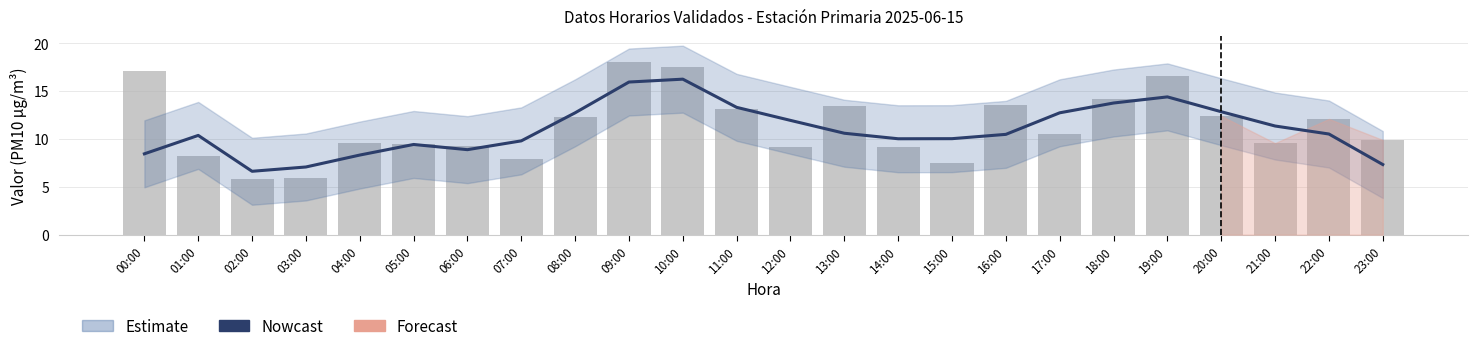

At which category is the sum across all series the highest?

09:00